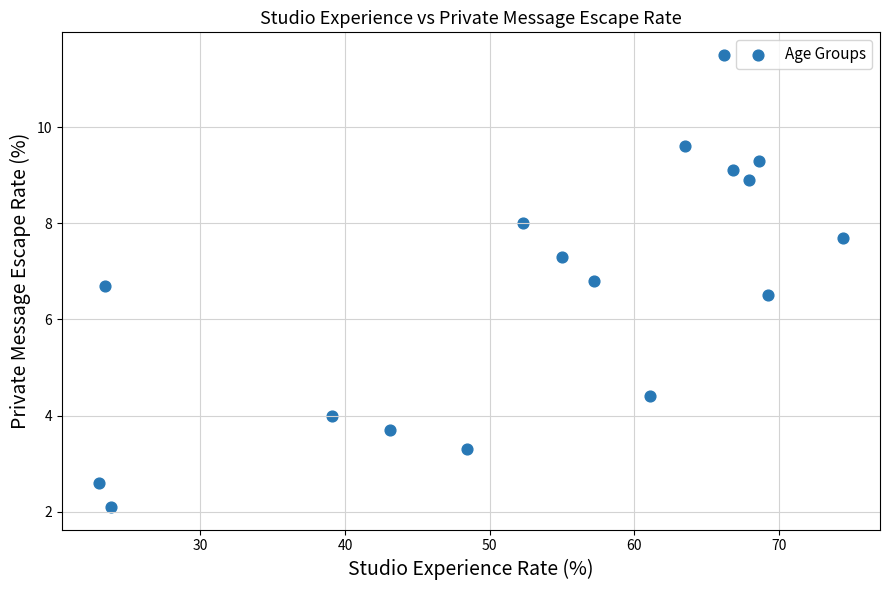

What Y value in the scatter plot is closest to 6?

6.5